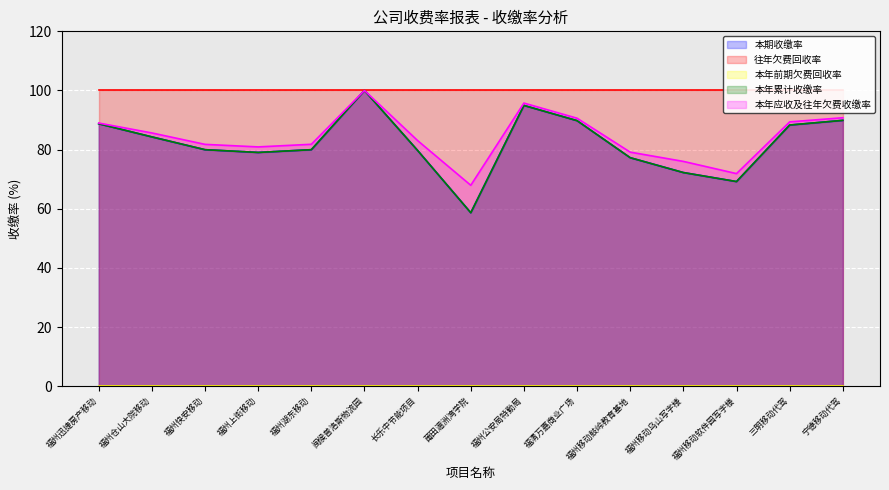

What is the difference between the highest and lowest values at 莆田湄洲湾学院?

9.3